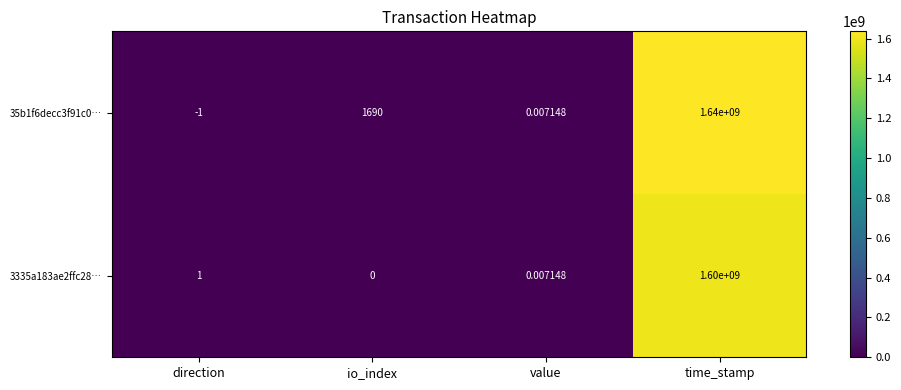

Where is 3335a183ae2ffc28… nearest to the value 800000000?

direction